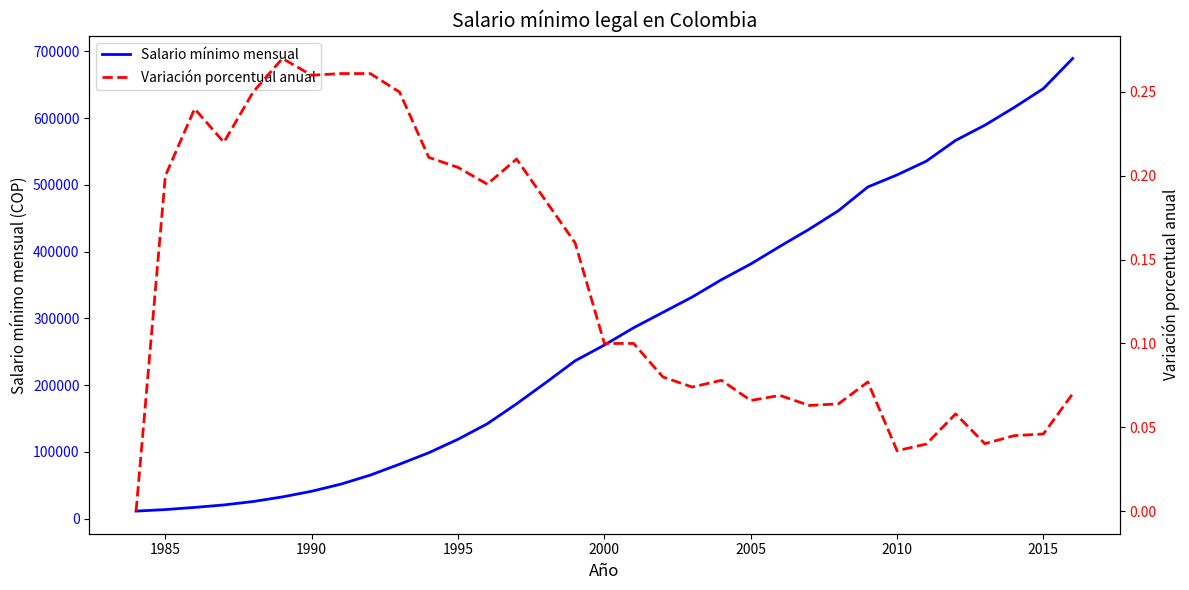

What is the maximum value for Salario mínimo mensual?

689455